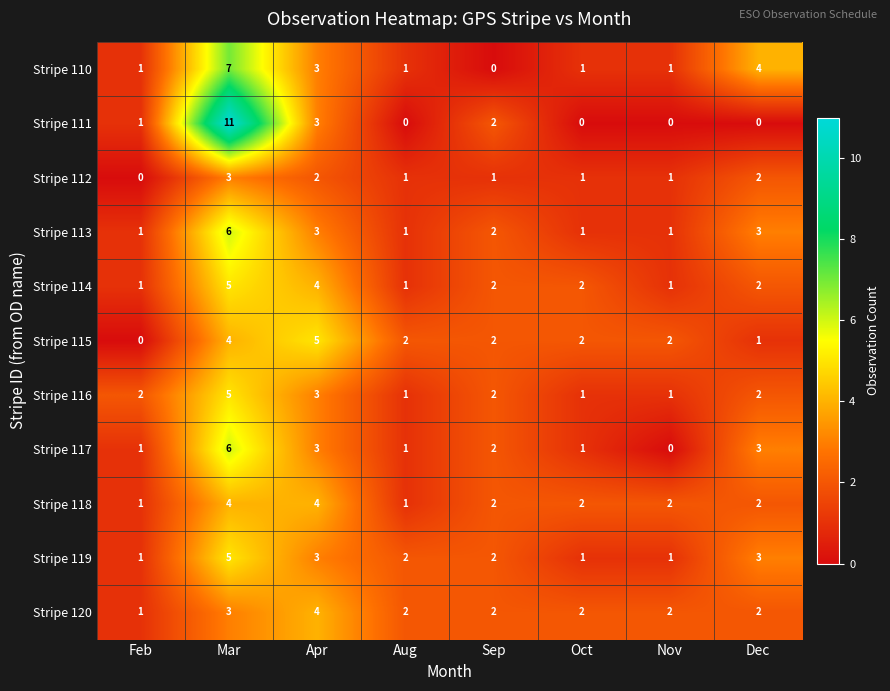

Which series has the largest range (max minus min)?

Stripe 111